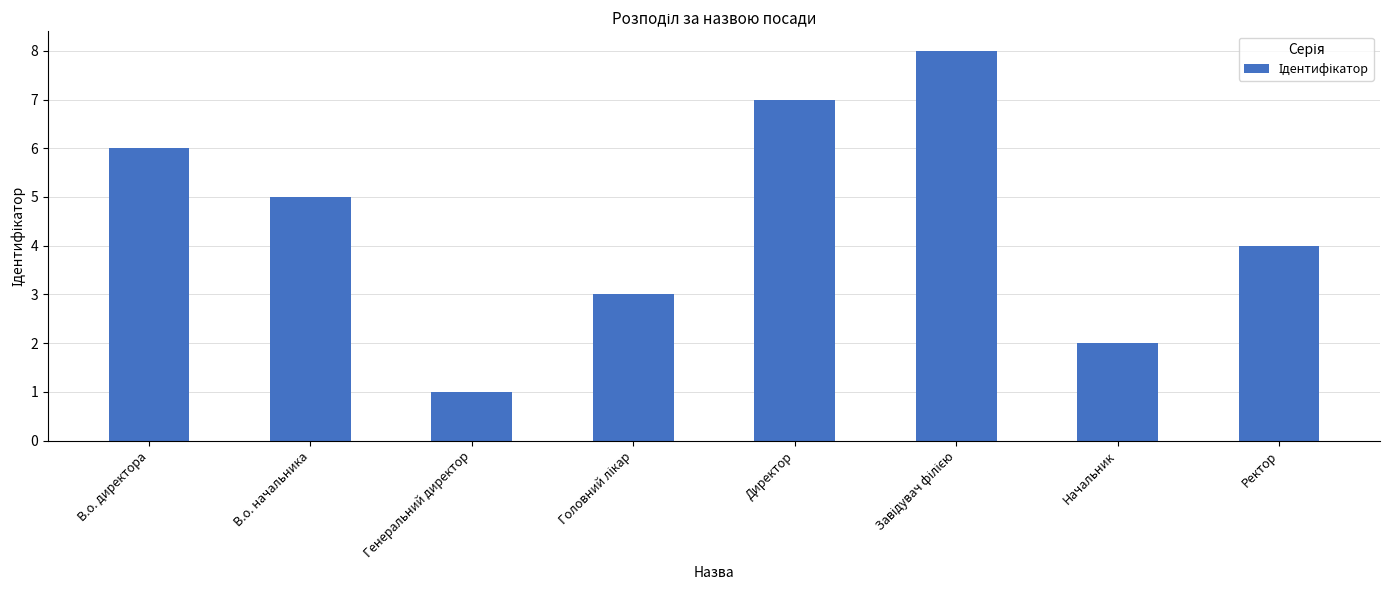

Between В.о. директора and Директор, which is larger?

Директор